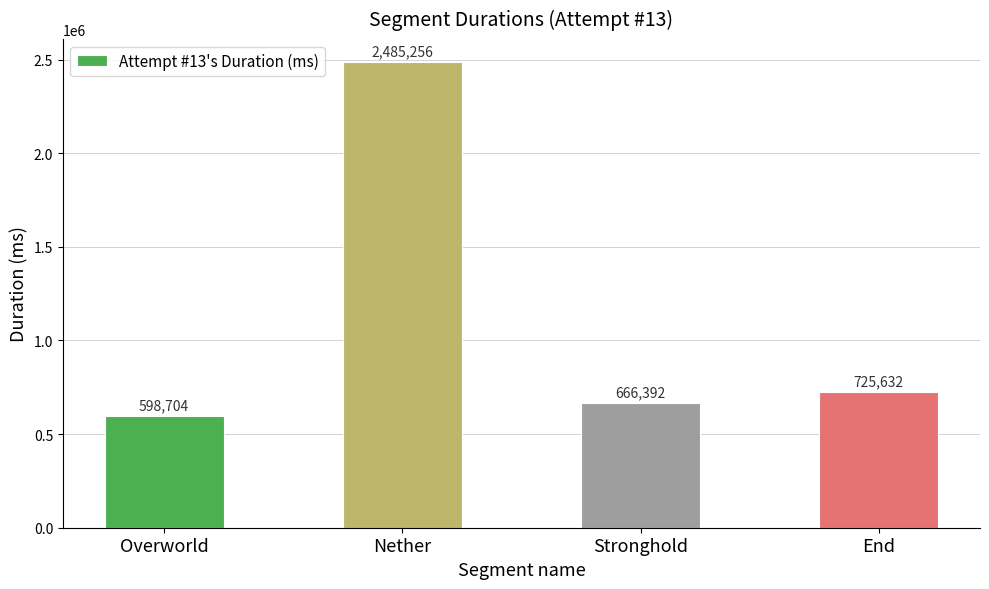

Reading right to left, extract all data points from this chart.

725632	666392	2485256	598704